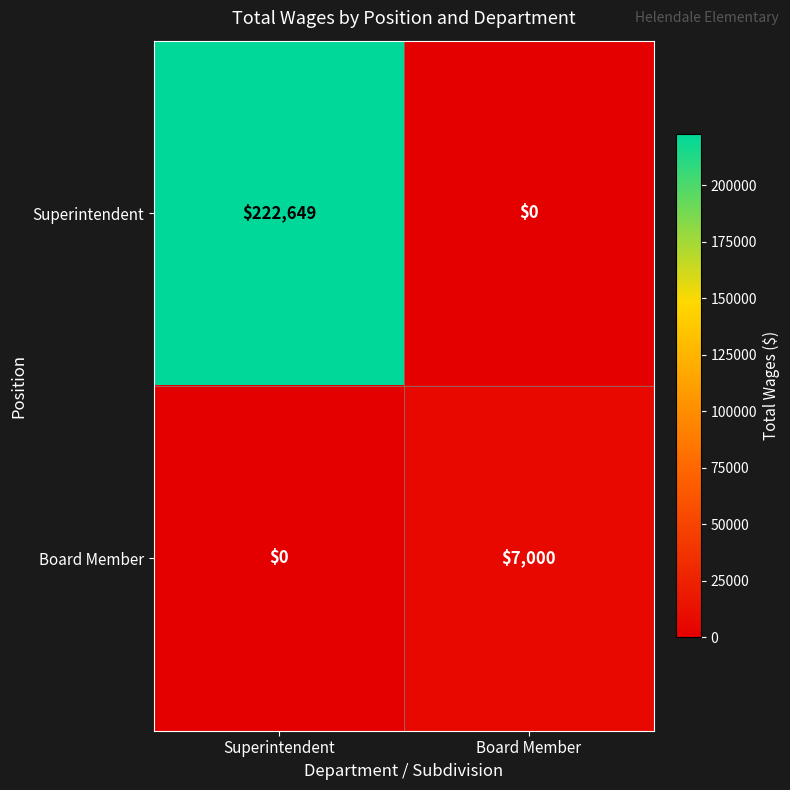

Which series has the largest range (max minus min)?

Superintendent